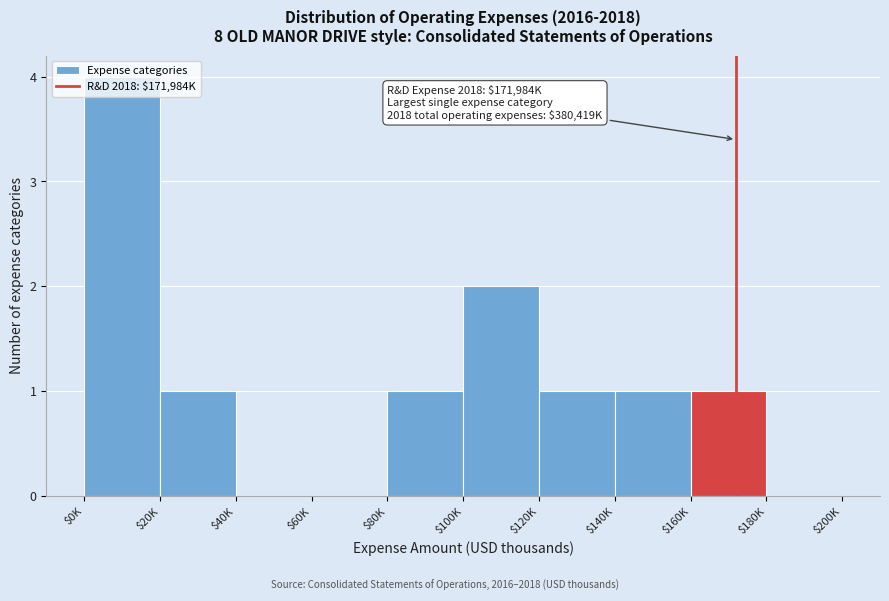

What is the sum of all values?

11